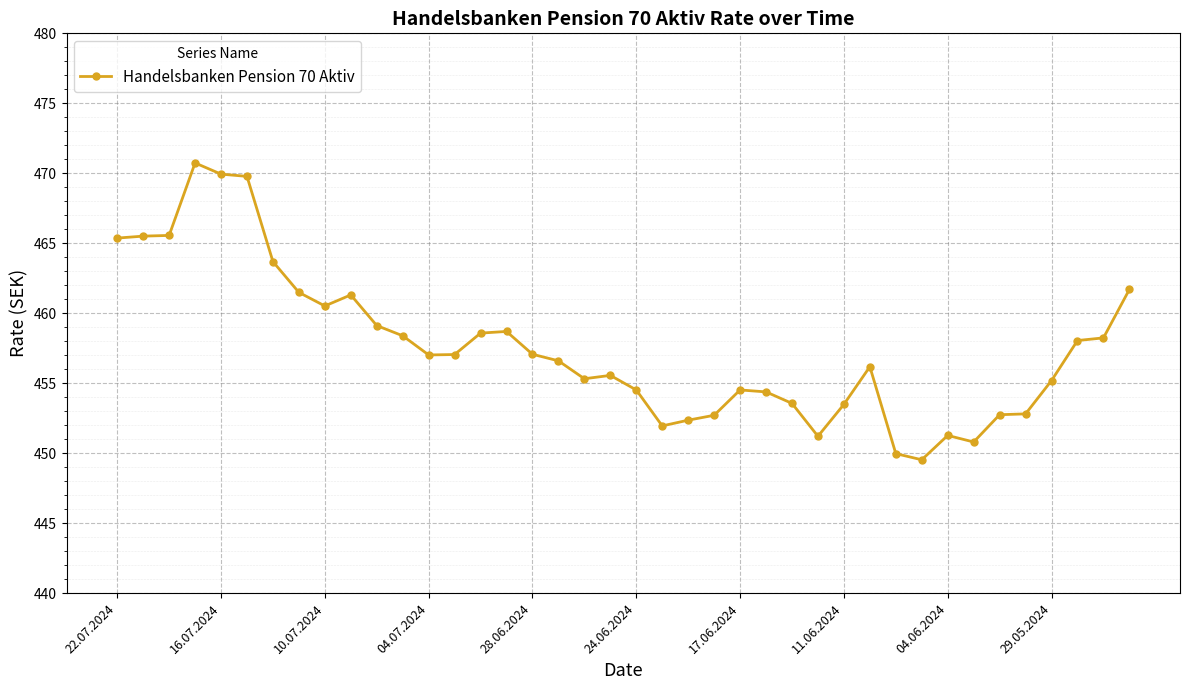

True or false: there are more than 2 points higher than both neighbors.

True